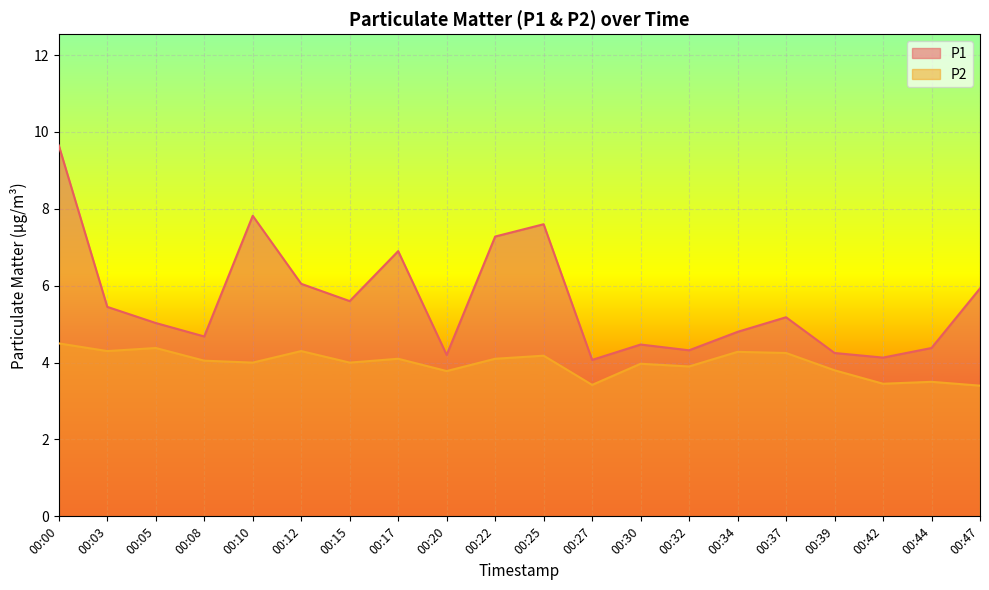

How many data points in P2 are less than 4?

8